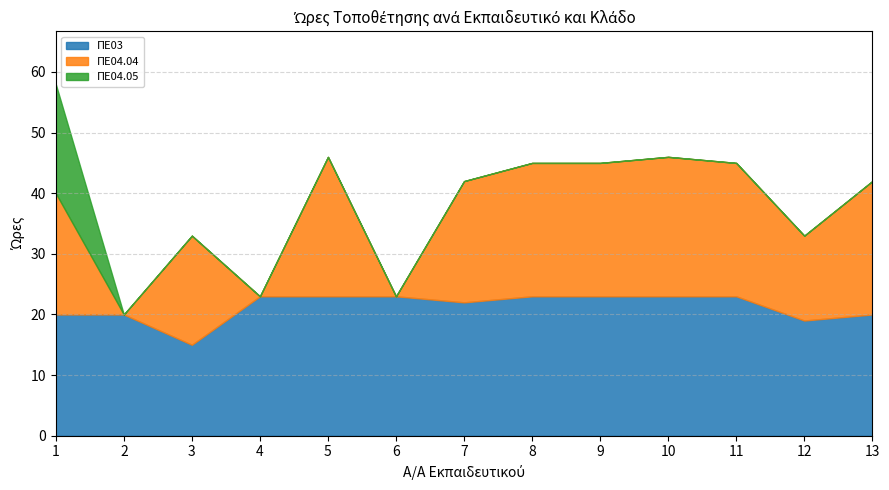

How many lines are shown in the chart?

3